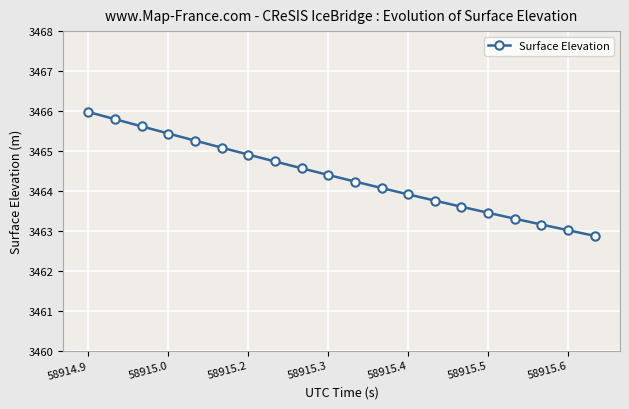

How many data points are less than 3464?

8